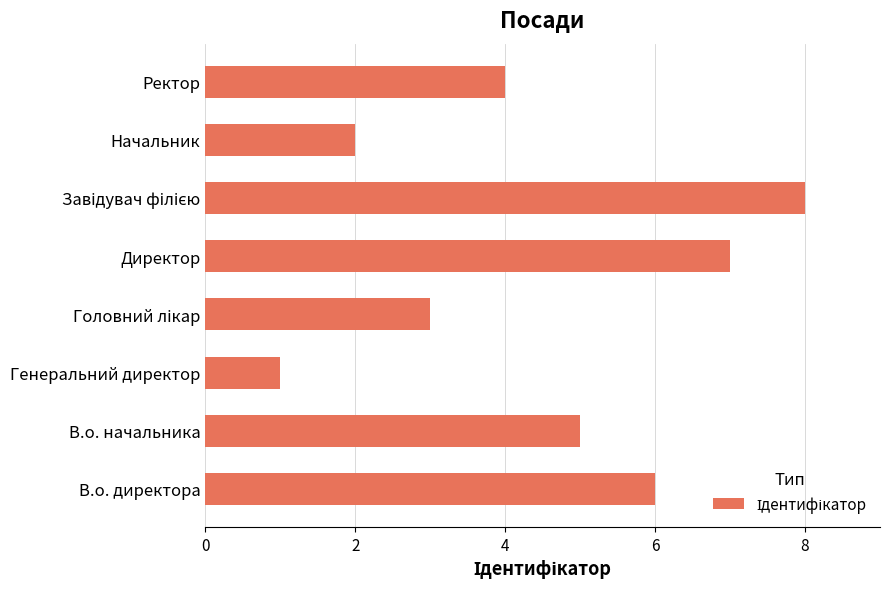

The value at Ректор is 4. True or false?

True